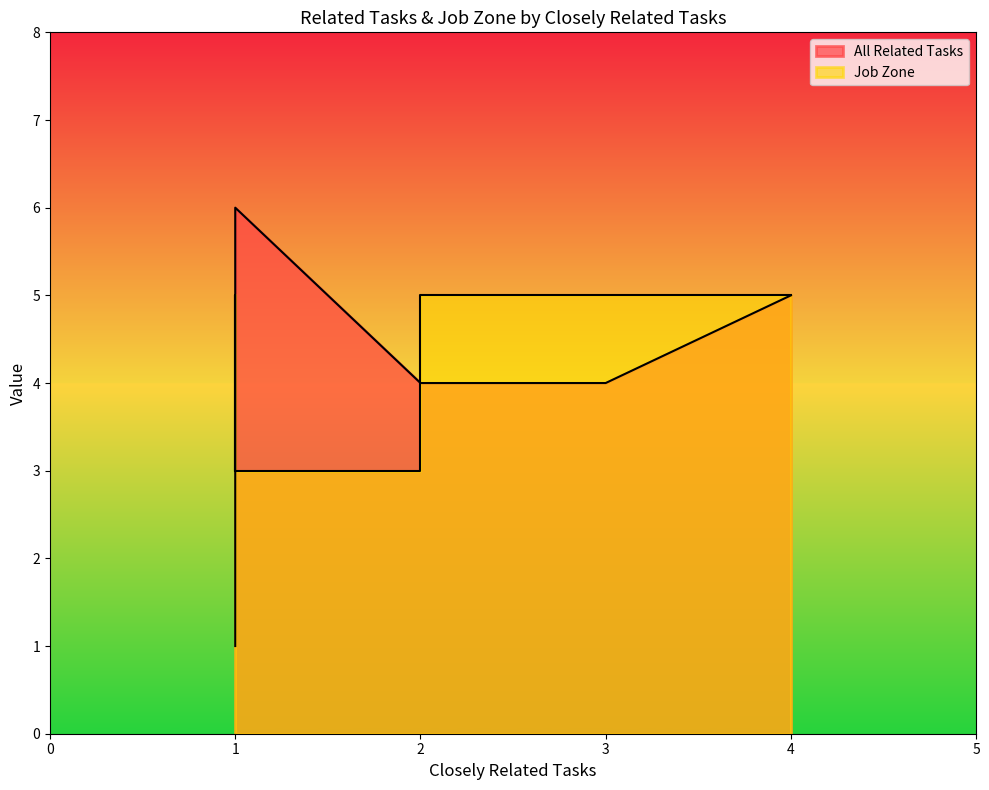

True or false: Job Zone and All Related Tasks intersect in this chart.

True